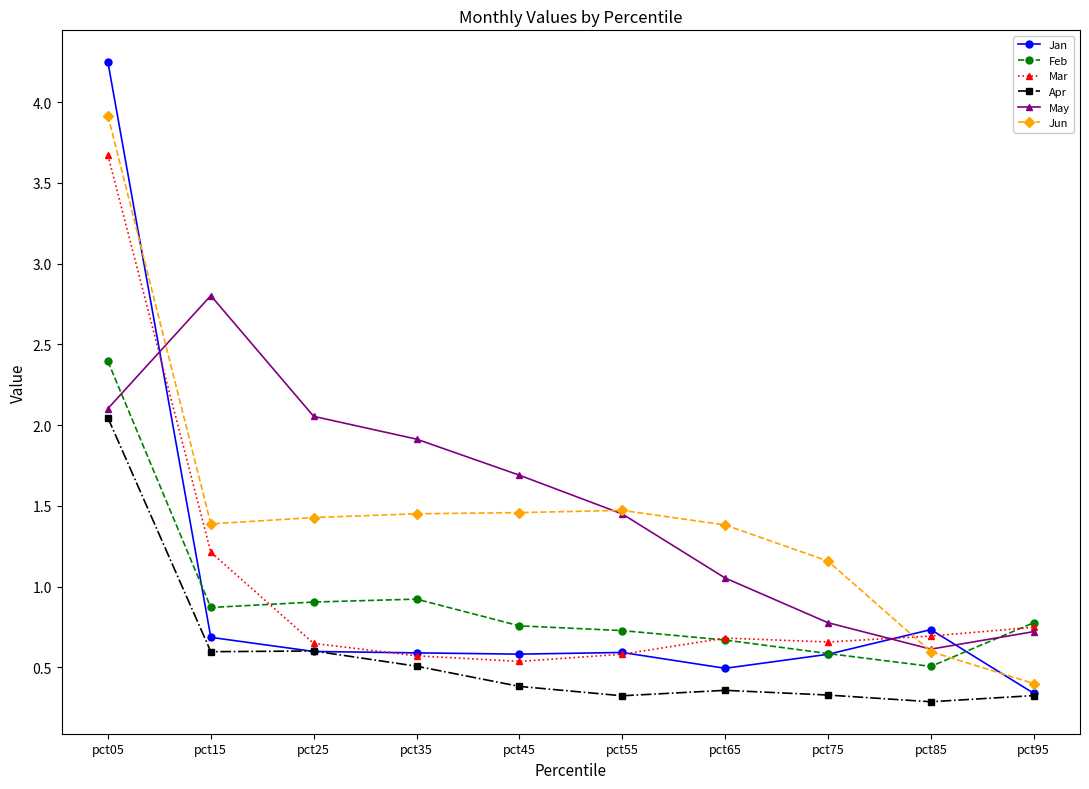

What is the sum of all Mar values?

10.0